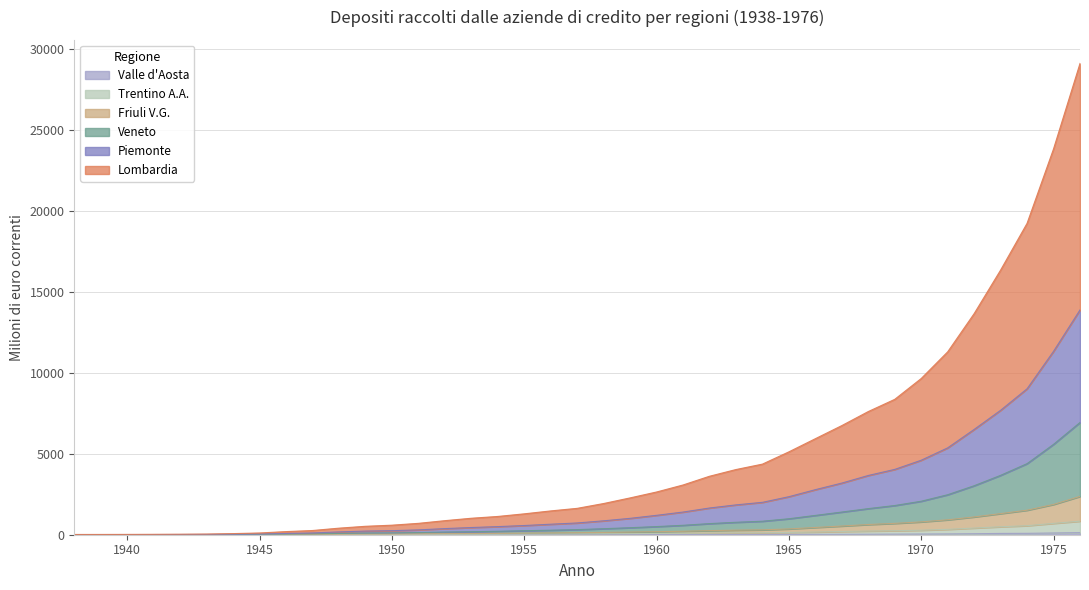

True or false: Piemonte and Veneto intersect in this chart.

False